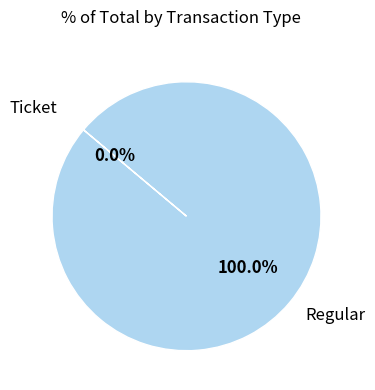

What is the largest slice in the pie chart?

Regular